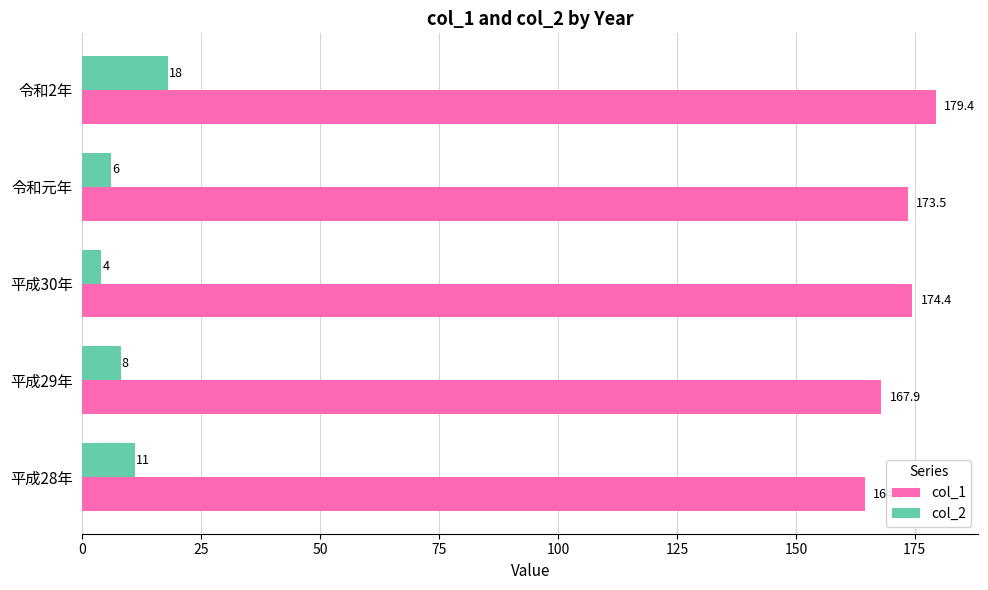

What is the minimum value for col_2?

4.0